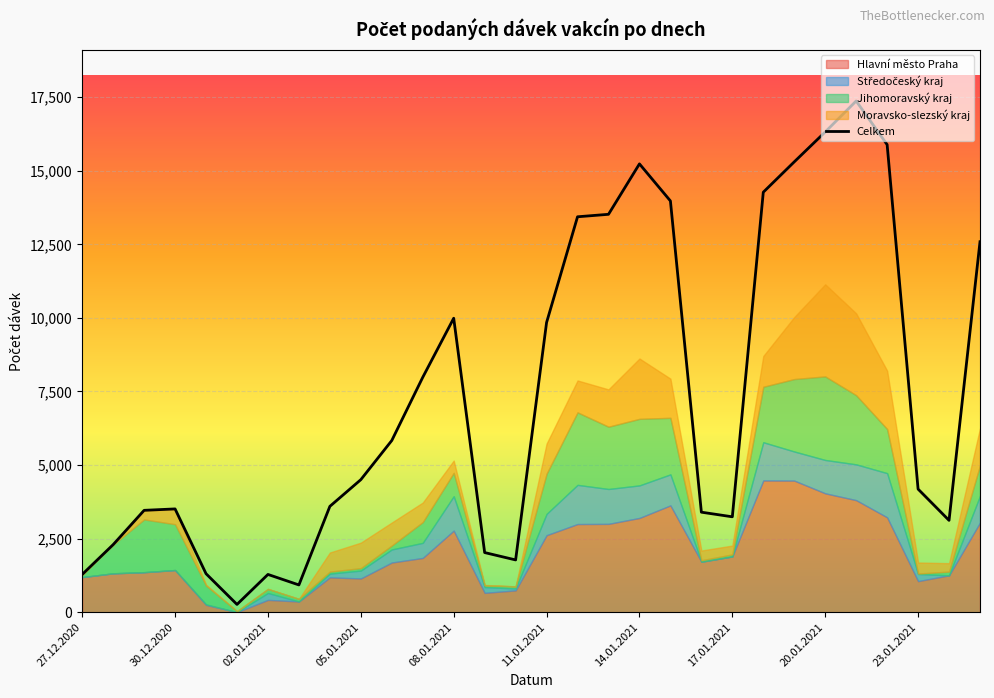

What is the highest value of the Celkem series?

17369